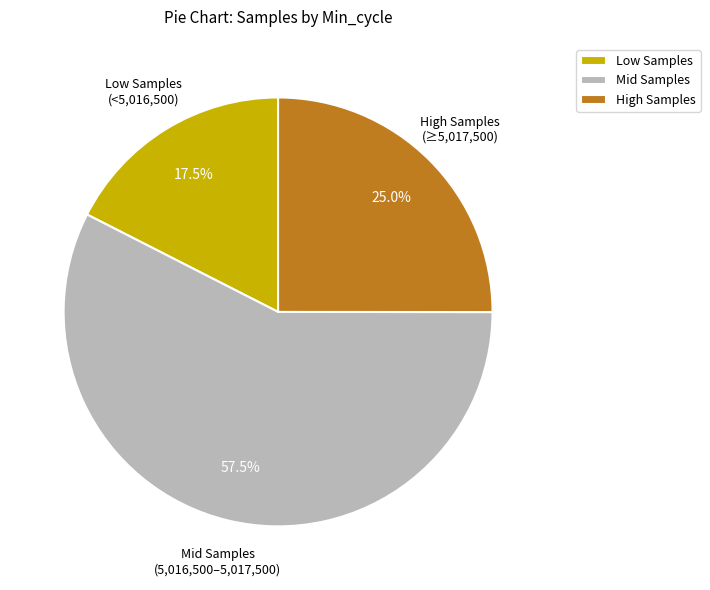

What percentage do High Samples and Mid Samples together represent?

82.5%